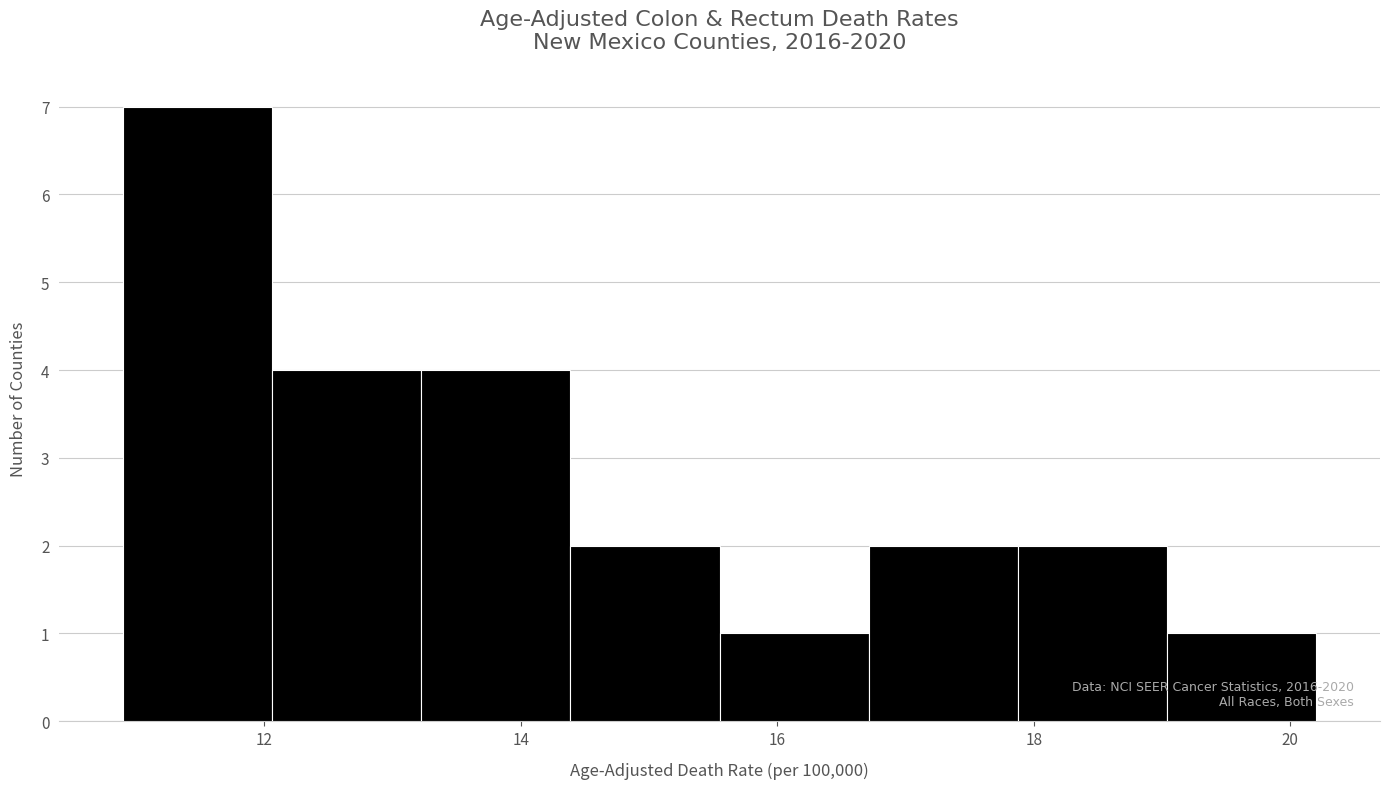

Which range on the x-axis has the tallest bar?

11.0 to 12.0